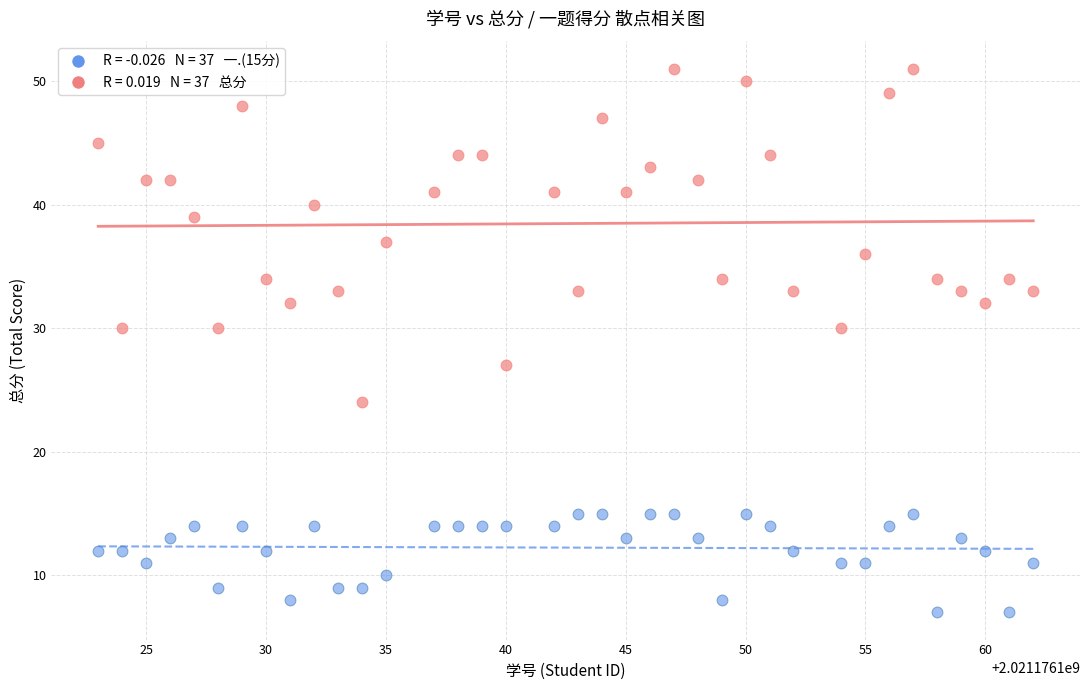

Across all data points, what is the range of X values (max minus min)?

39